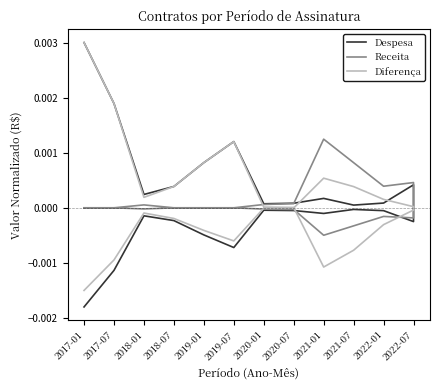

The value of Receita at 2020-07 is 0.0. True or false?

False